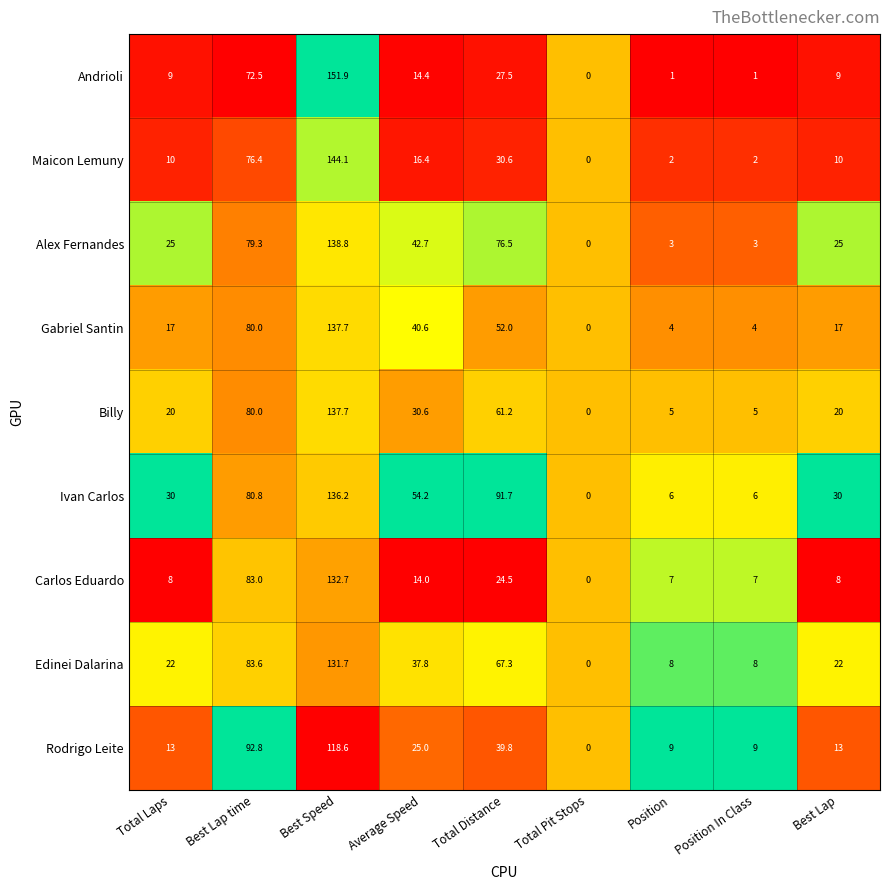

What is the difference between the maximum and minimum values in the Billy series?

137.7